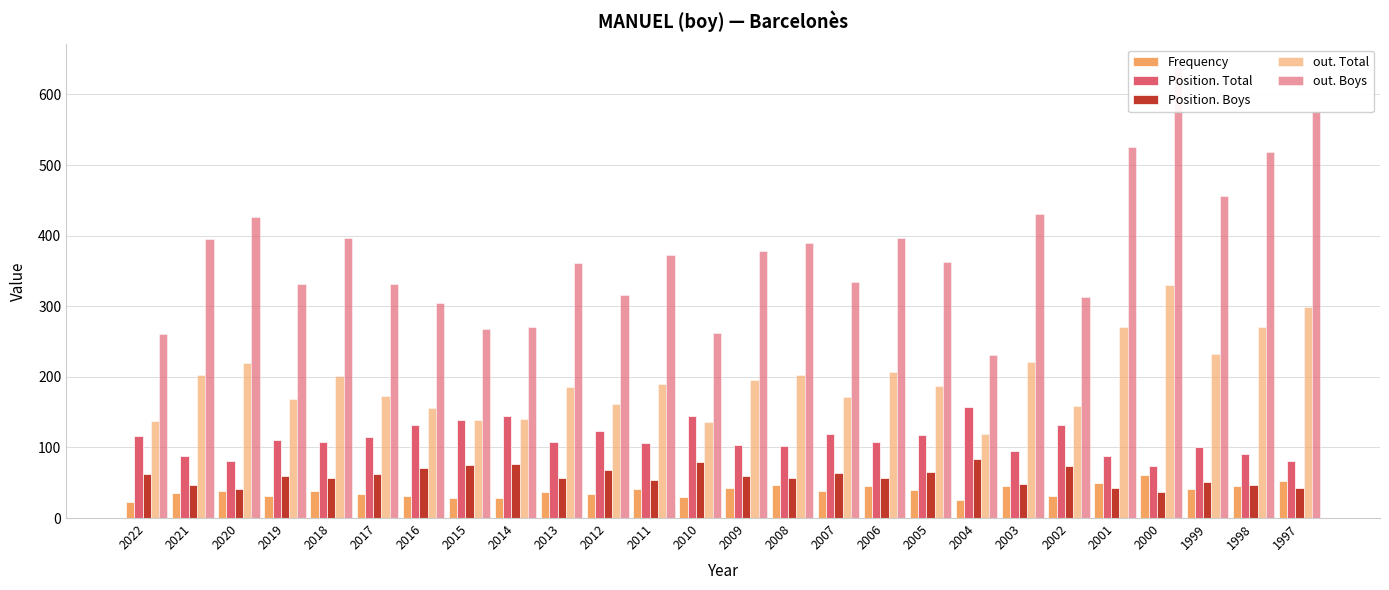

What are all the series names shown in the legend?

Frequency, Position. Total, Position. Boys, out. Total, out. Boys